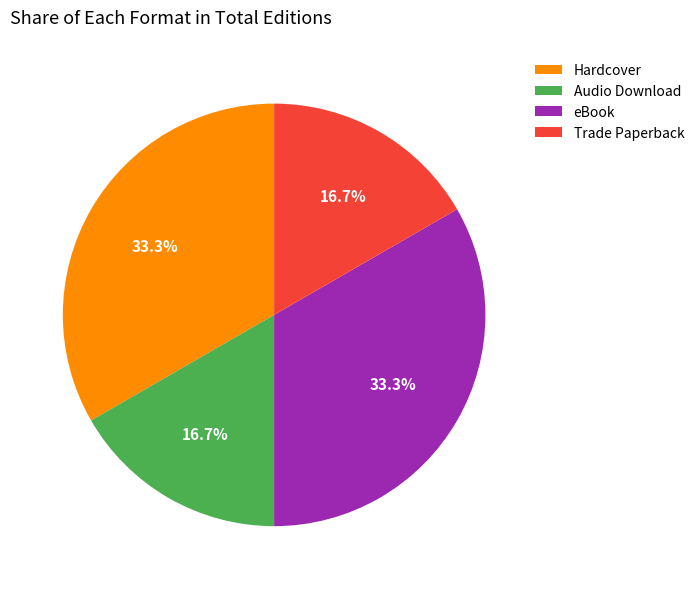

To the nearest percent, what portion does eBook represent?

33%